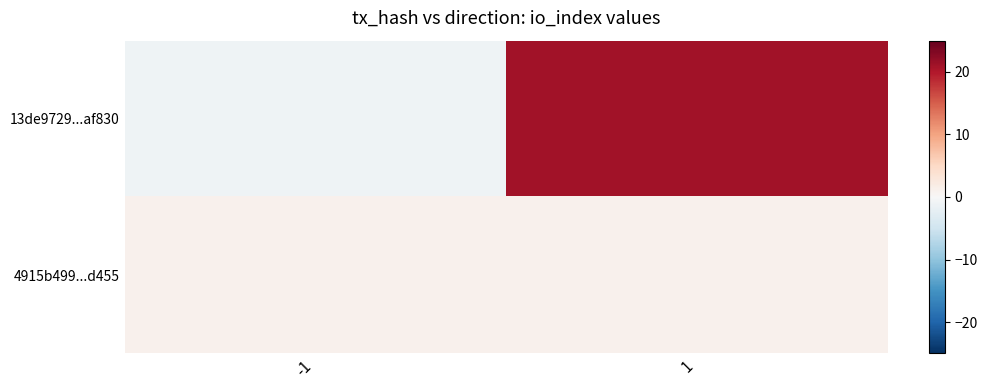

Between -1 and 1, which is larger?

1